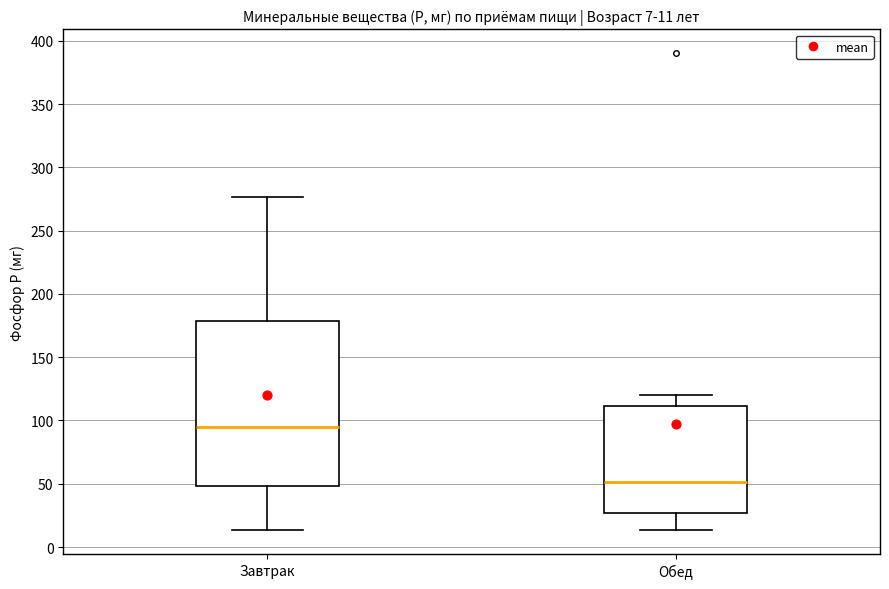

Which box has the lowest median line?

Обед